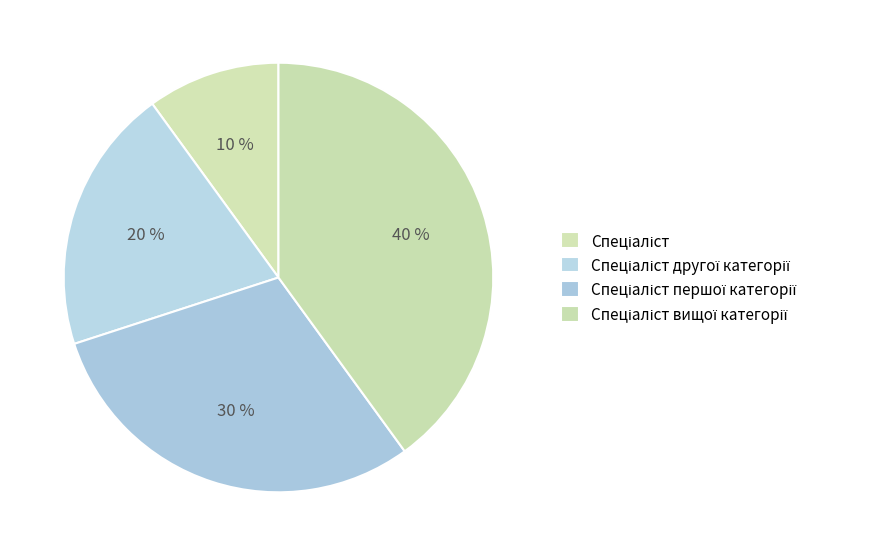

To the nearest percent, what is the difference between the largest and smallest slice percentages?

30%